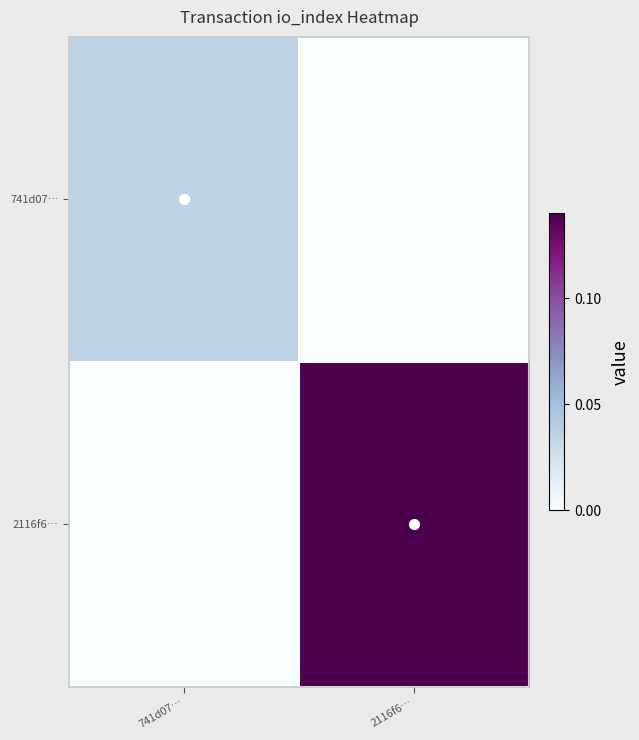

At how many categories does at least one series exceed 0?

2